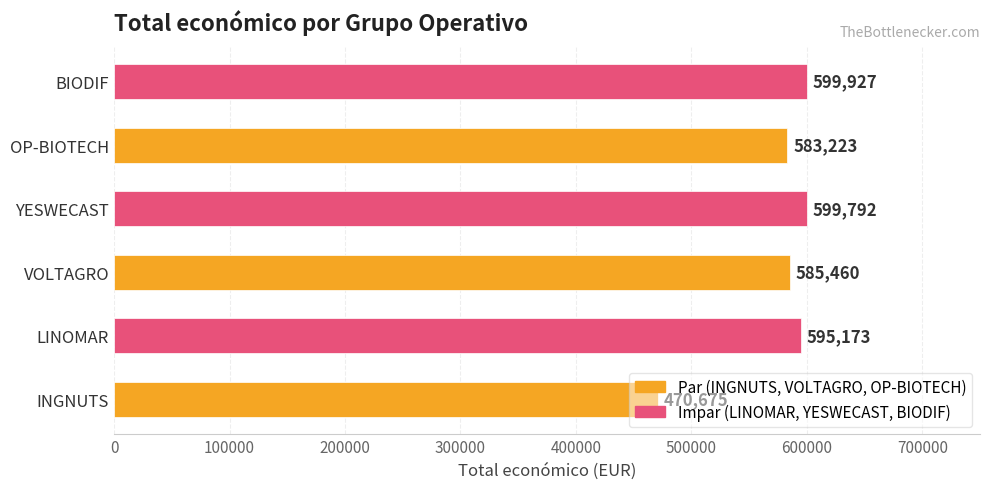

What is the sum of all values?

3434250